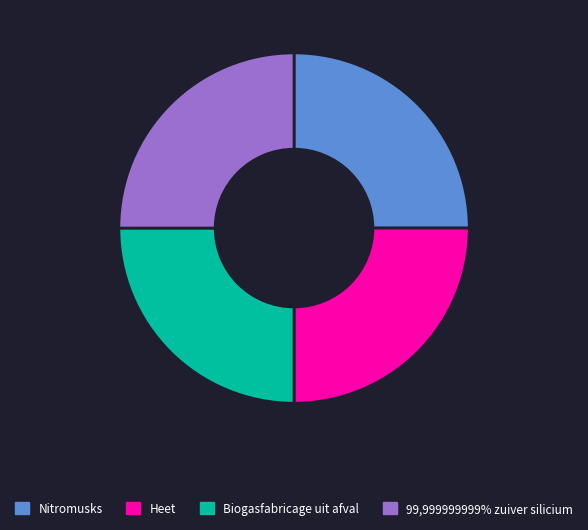

Is there a majority slice in this chart?

No